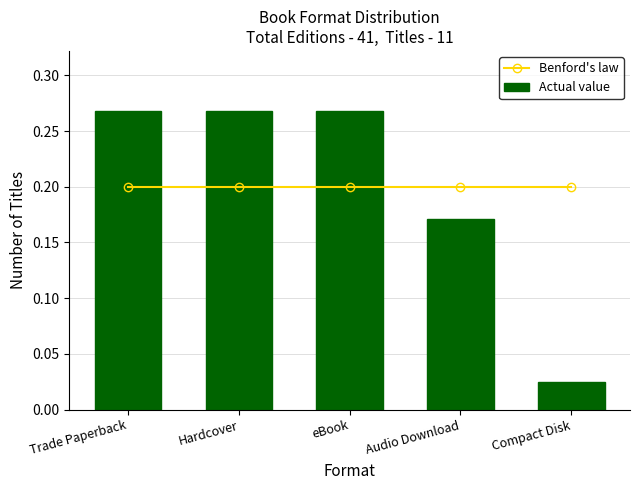

Count the number of data series in this chart.

2